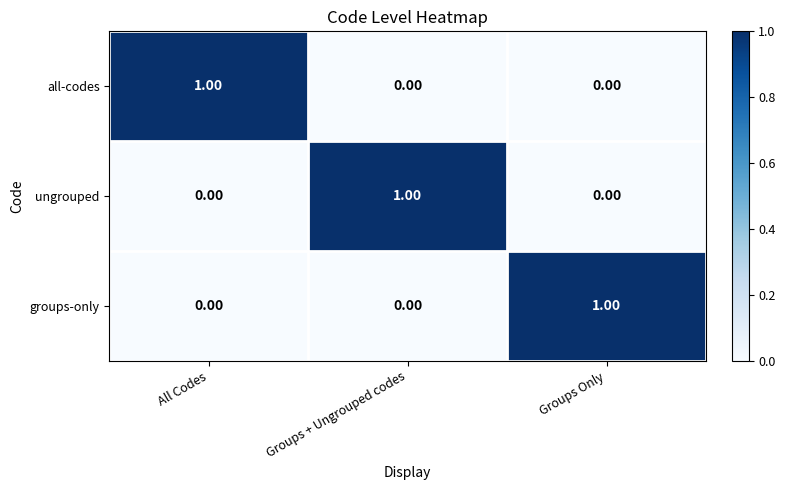

What is the total value across all series at Groups + Ungrouped codes?

1